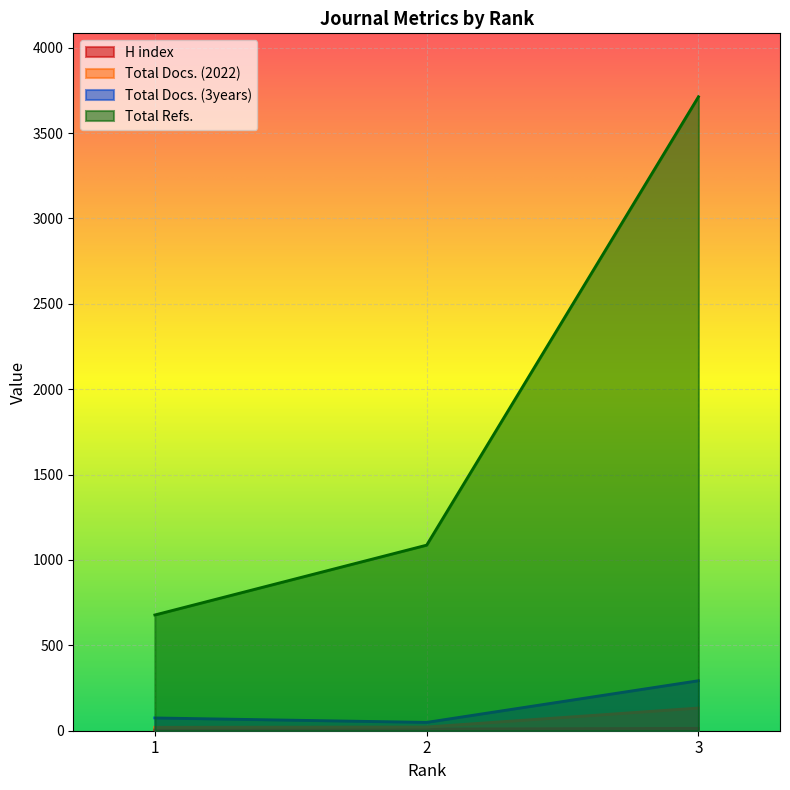

What is the smallest value displayed?

6